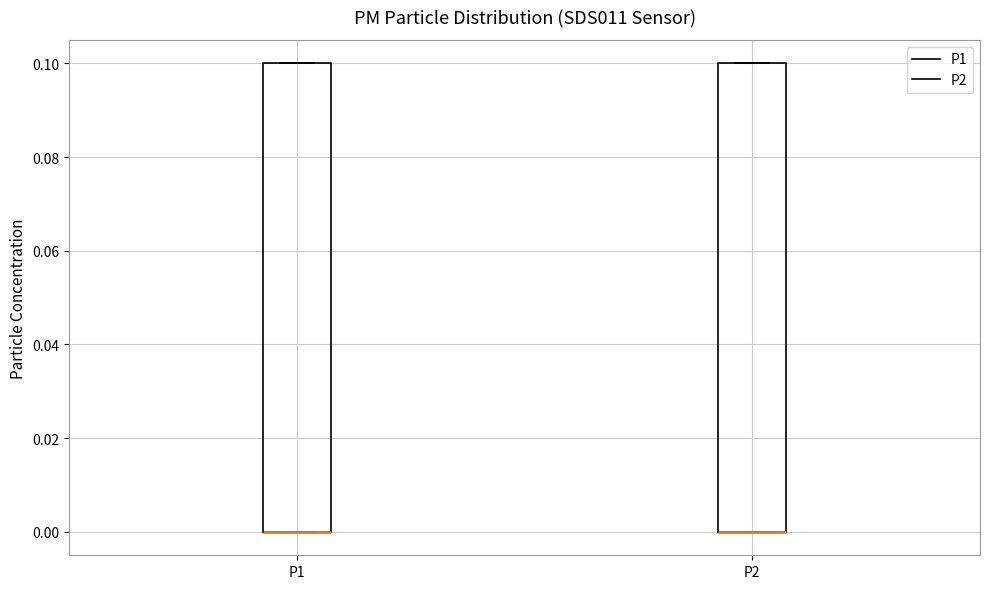

Where is the upper edge of the box for P2 on the y-axis? The values are not printed on the chart, so give them approximately, as read against the axis.

0.1